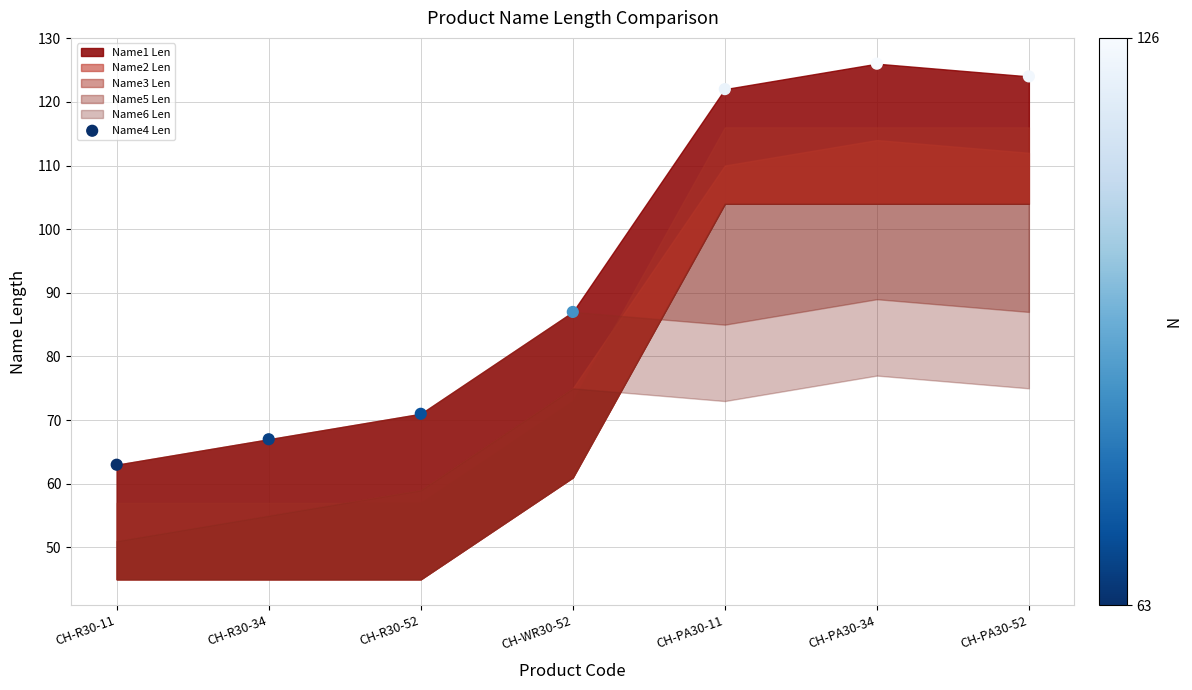

What is the average Y value?

94